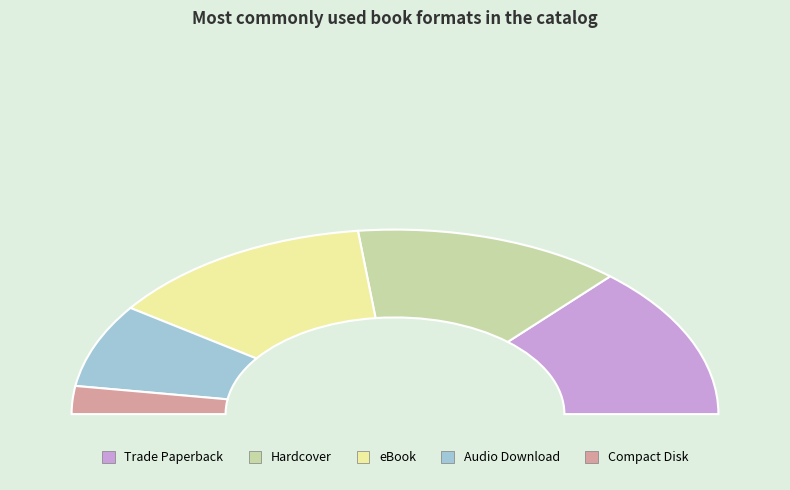

To the nearest percent, what is the combined percentage of eBook and Compact Disk?

32%